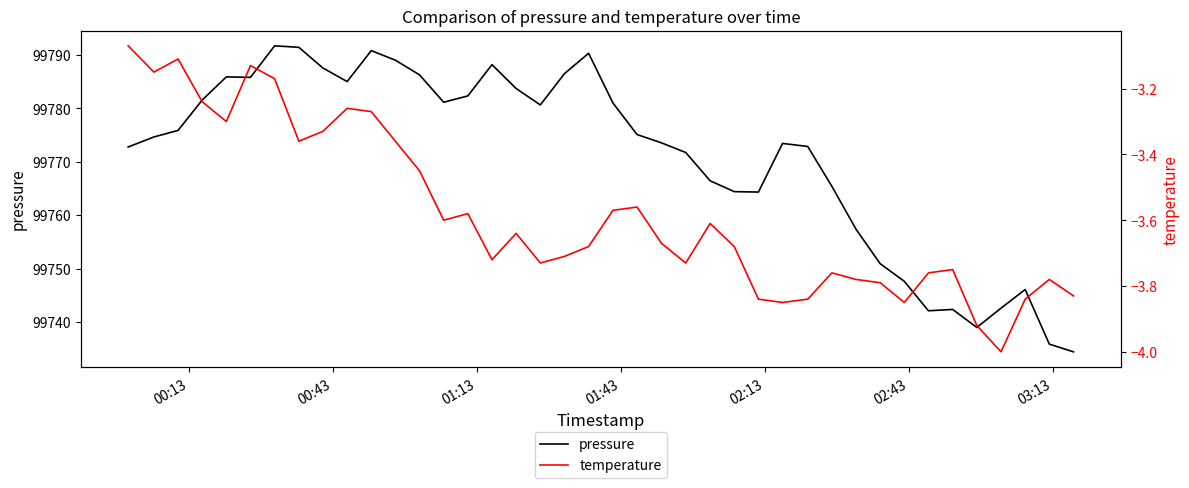

Which series has the widest spread of values?

pressure